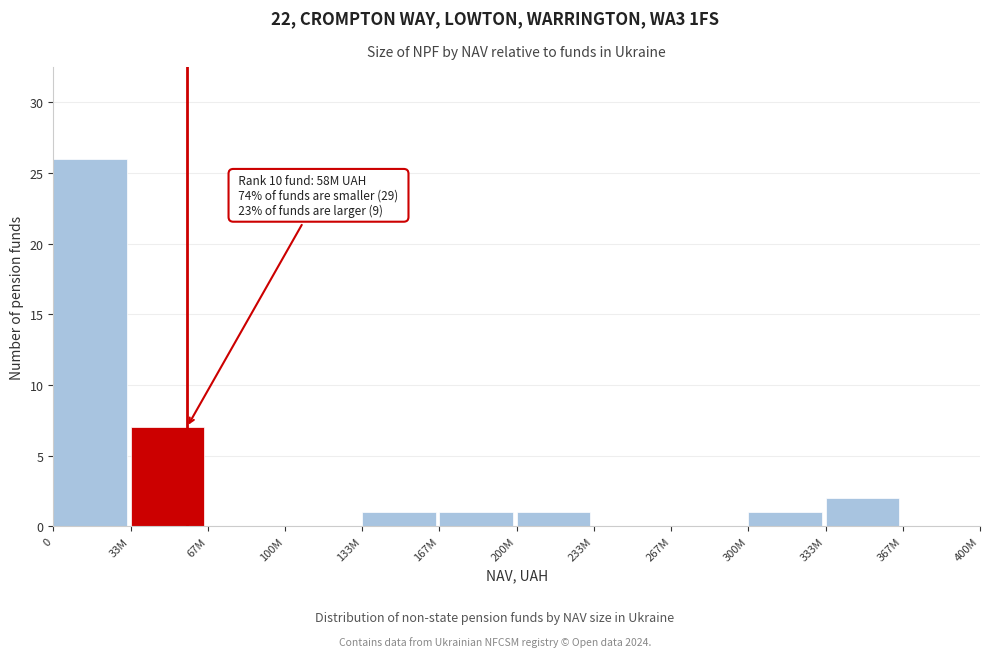

Reading right to left, transcribe all the data shown in this chart.

367M=0	333M=2	300M=1	267M=0	233M=0	200M=1	167M=1	133M=1	100M=0	67M=0	33M=7	0=26